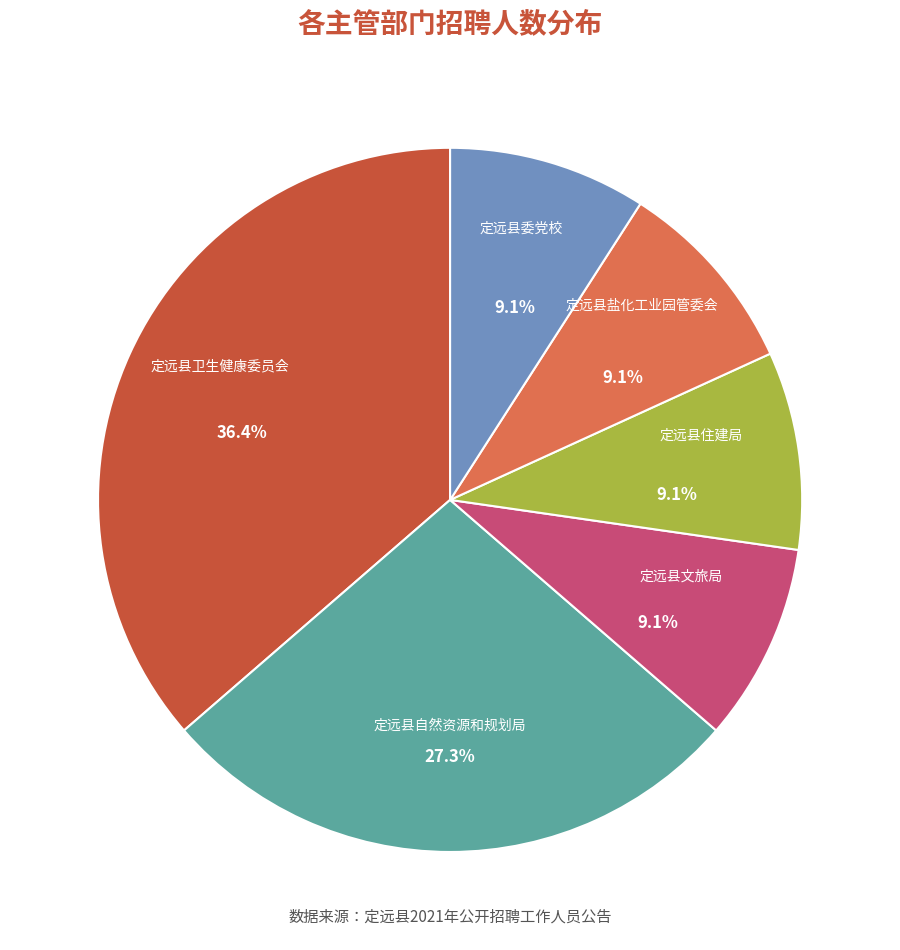

Is 定远县委党校 the majority of the pie?

No